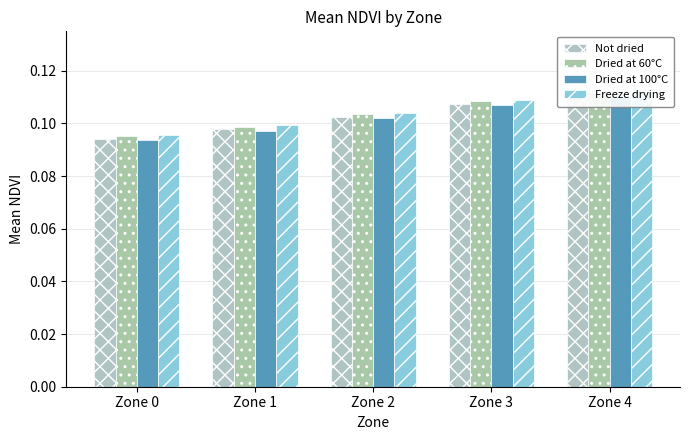

Which series has the widest spread of values?

Not dried